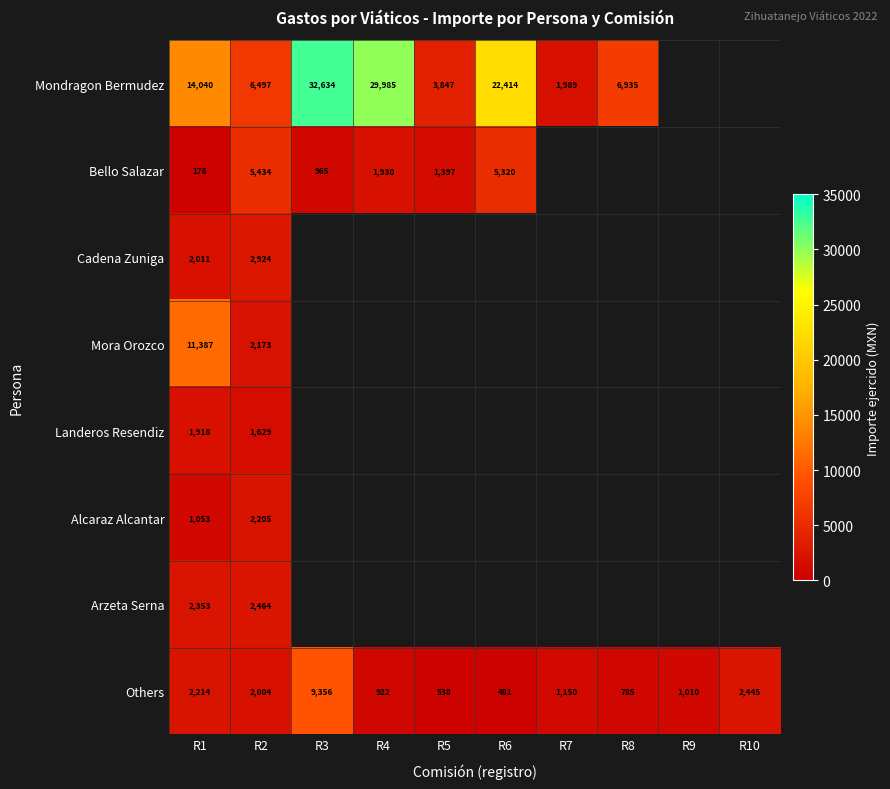

The value of Bello Salazar at R3 is 965.0. True or false?

True